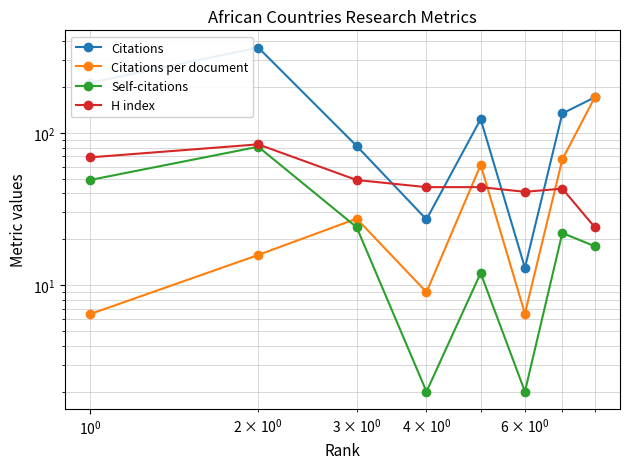

How many data points in Citations per document are less than 27?

4